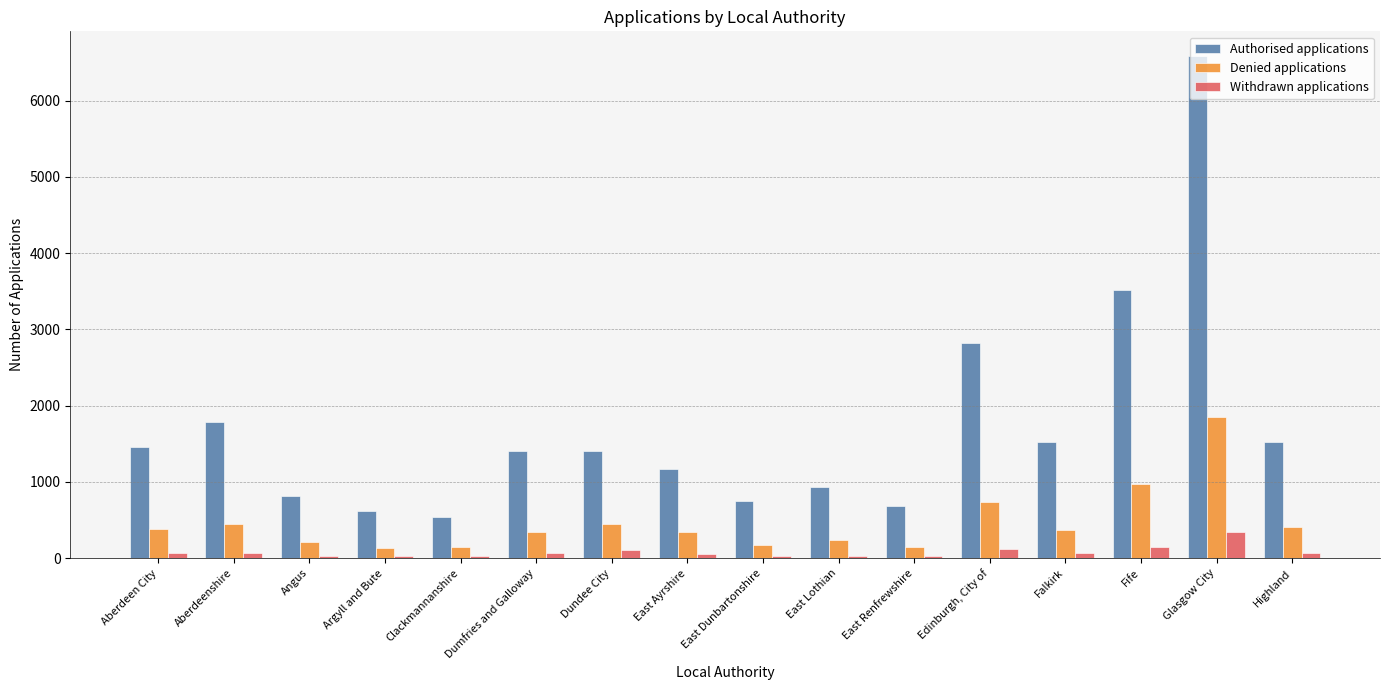

What is the greatest value displayed?

6580